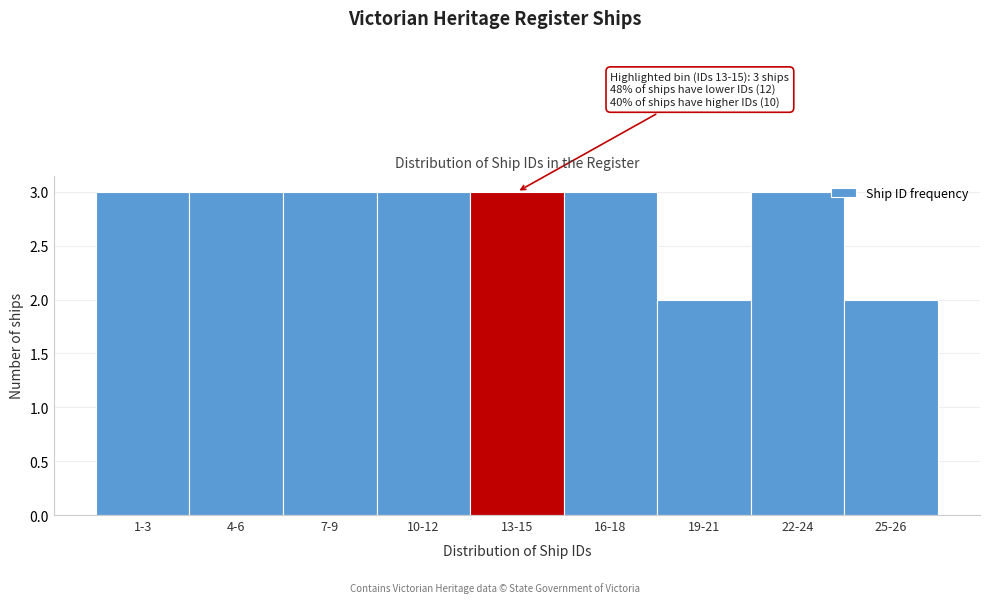

Reading left to right, what are all the values shown in this chart?

3	3	3	3	3	3	2	3	2